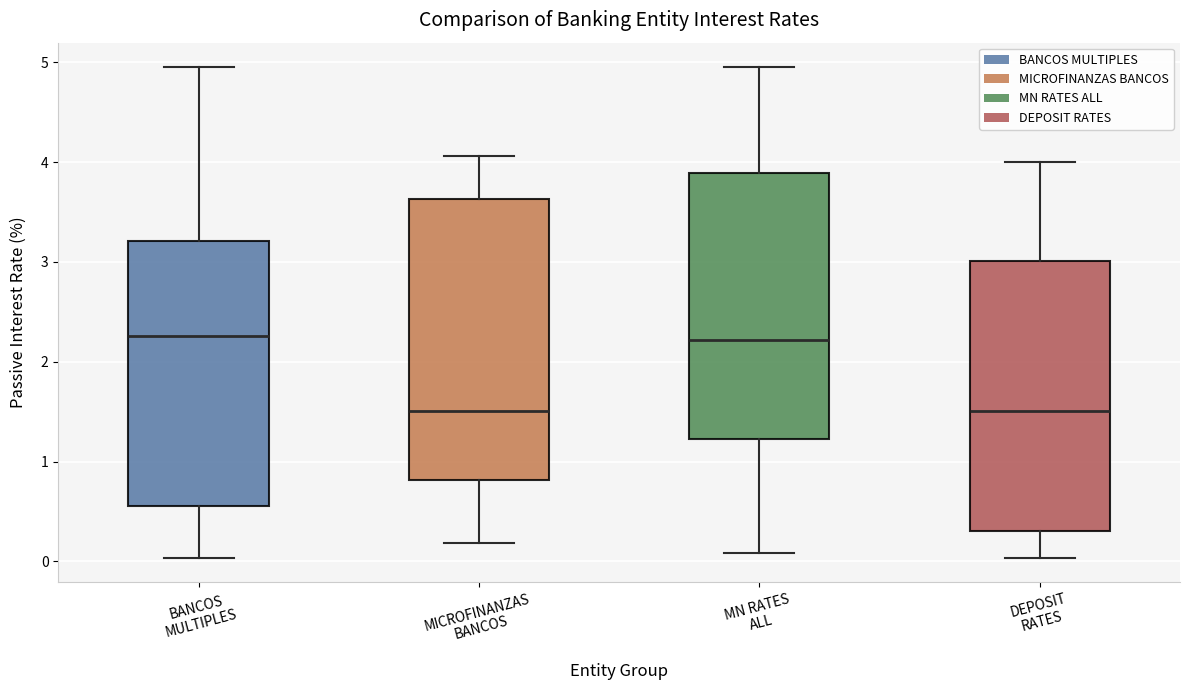

Comparing the boxes themselves (not the whiskers), which one is the tallest?

MICROFINANZAS BANCOS